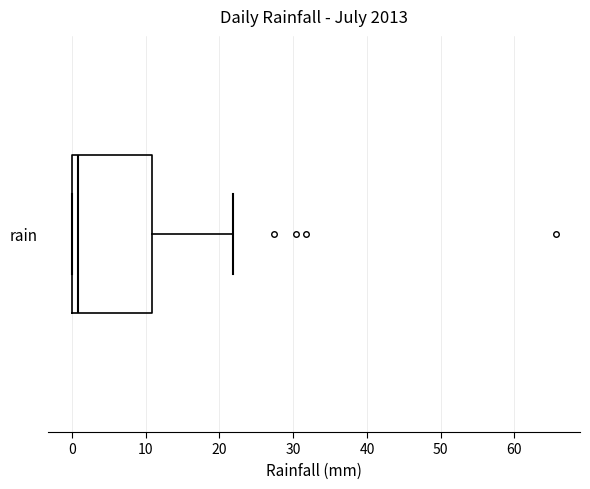

Where is the right edge of the box for rain on the x-axis? The values are not printed on the chart, so give them approximately, as read against the axis.

11